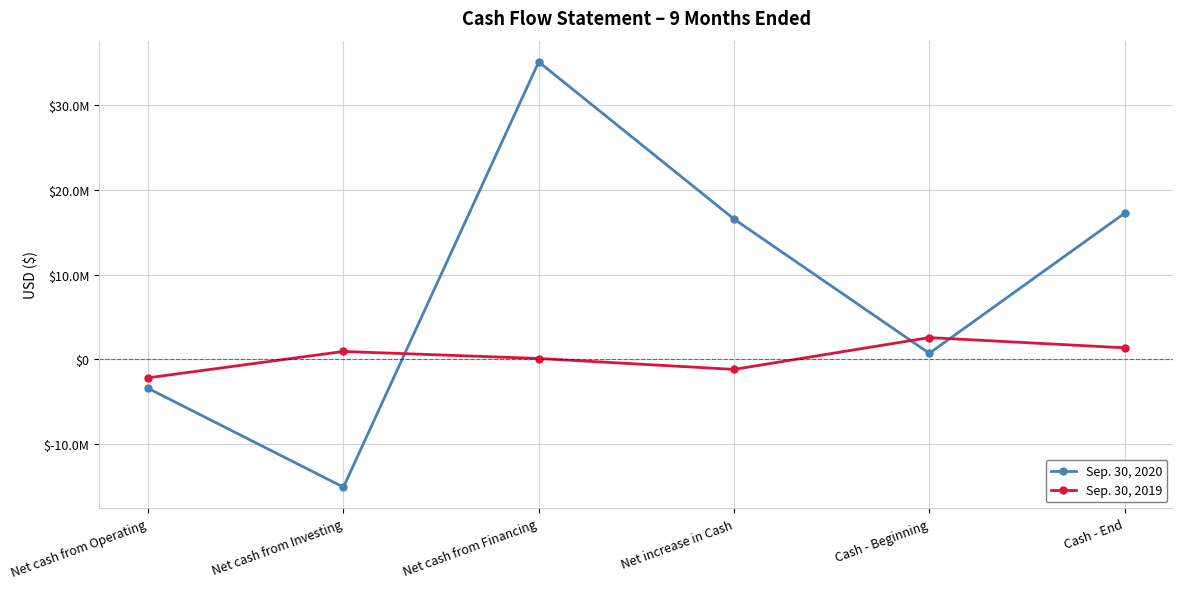

Does the chart have visible grid lines?

Yes